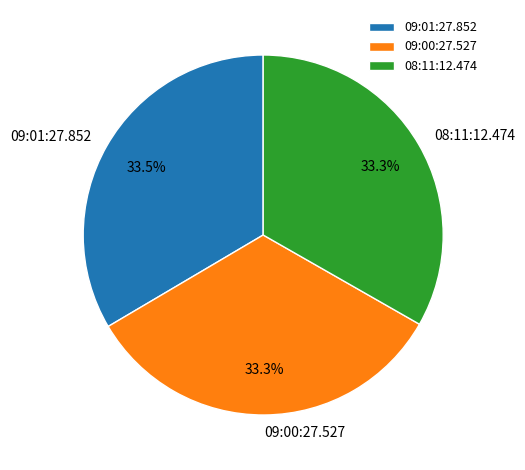

True or false: 09:01:27.852 accounts for 20% of the total.

False